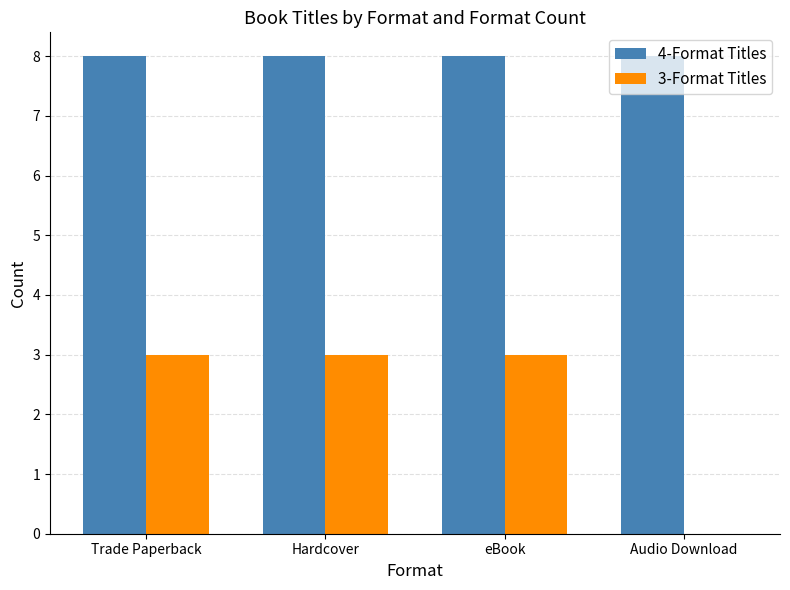

Is it true that 3-Format Titles equals 3 at Hardcover?

True